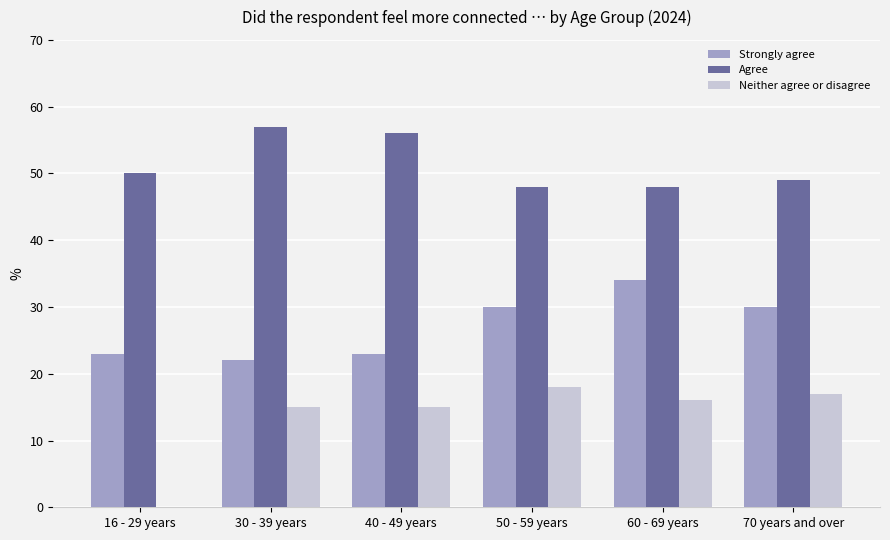

The Neither agree or disagree series shows 15 at 40 - 49 years. True or false?

True